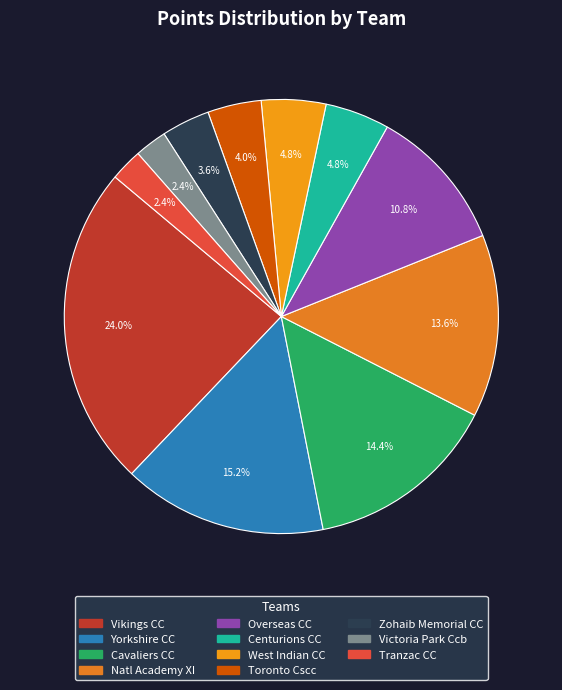

To the nearest percent, what is the average slice percentage?

9%